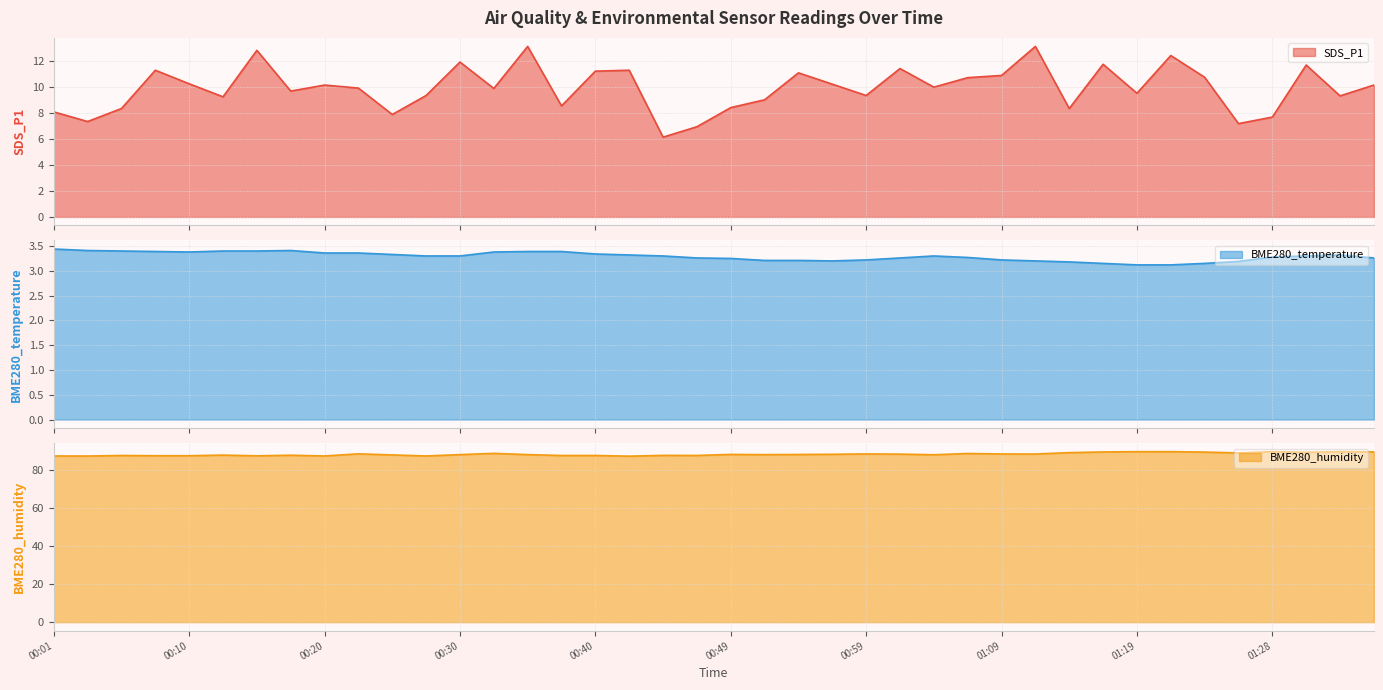

Which category has the lowest value in the BME280_humidity series?

00:42